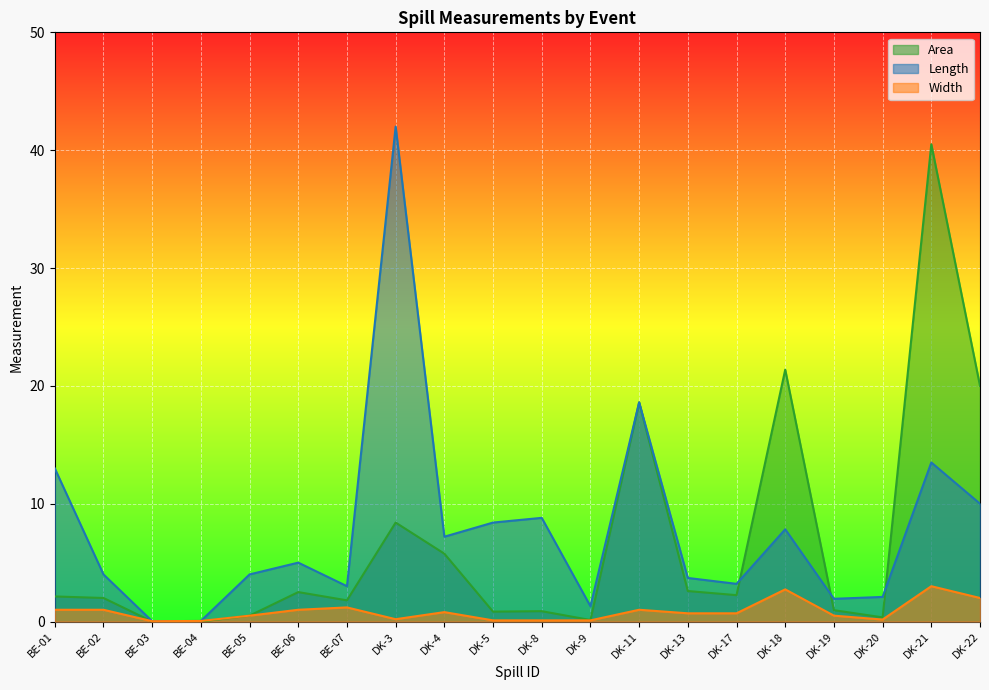

What is the total value across all series at DK-3?

50.6